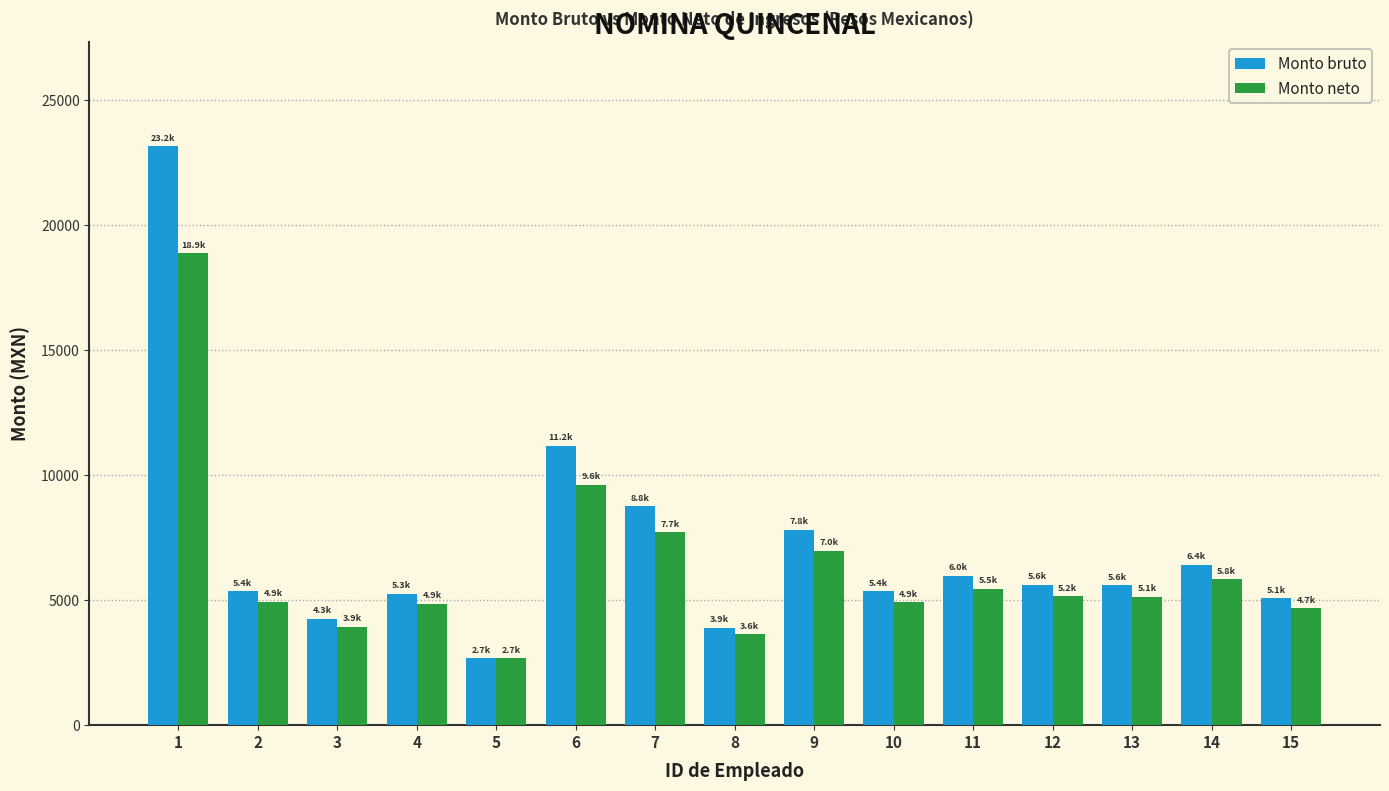

Which category has the lowest value across all series?

5